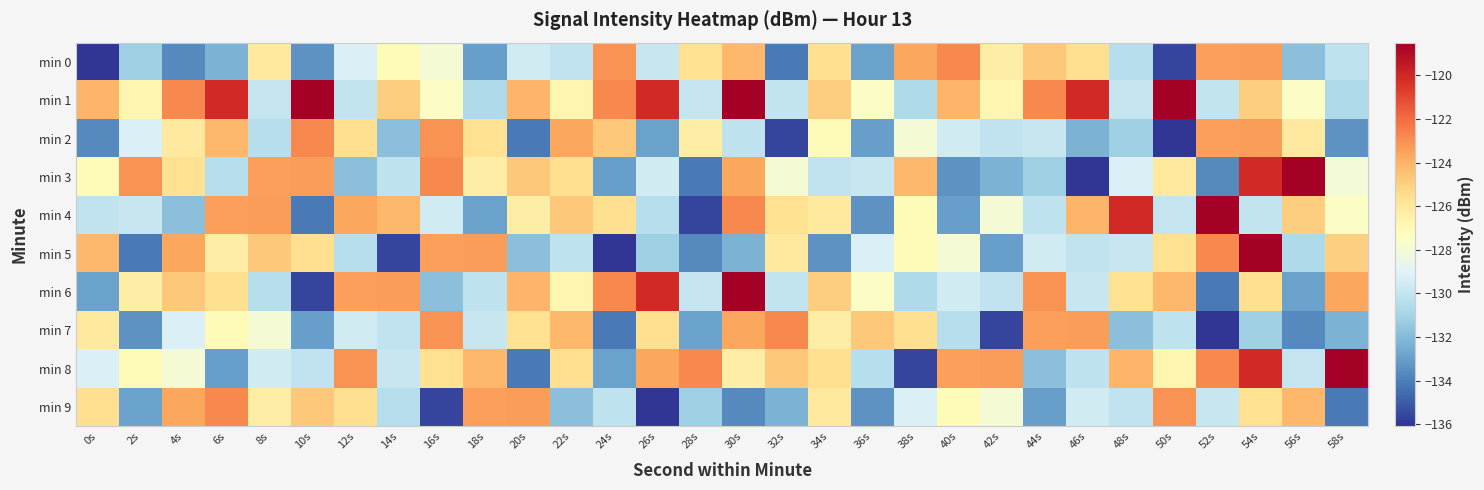

Which series has the largest range (max minus min)?

min 3